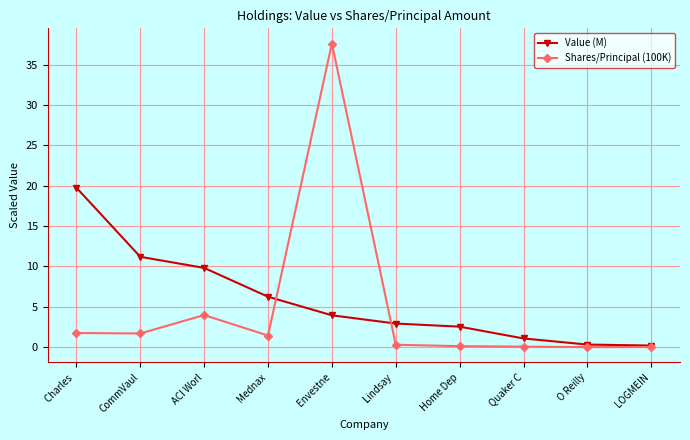

Is it true that Value (M) equals 2.6 at Envestne?

False